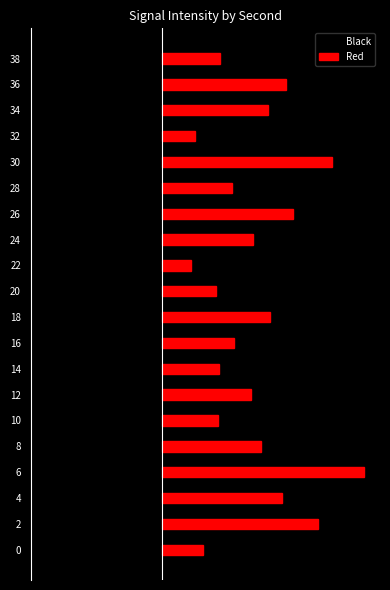

What are all the series names shown in the legend?

Black, Red